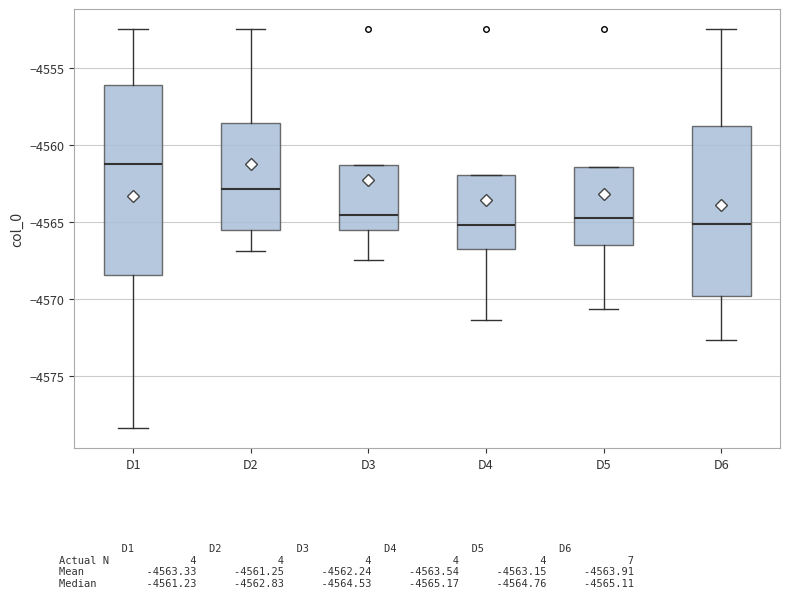

Which box has the highest median line?

D1